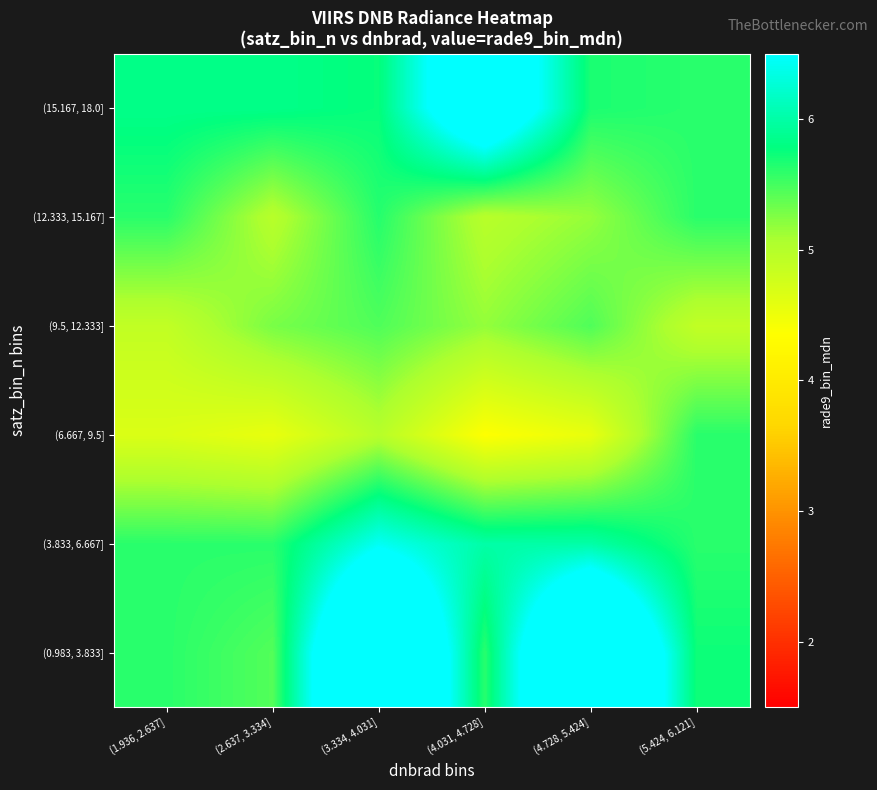

Reading left to right, list all the values displayed in this chart.

(0.983, 3.833]: (1.936, 2.637]=5.6	(2.637, 3.334]=5.4	(3.334, 4.031]=8.2	(4.031, 4.728]=5.6	(4.728, 5.424]=8.2	(5.424, 6.121]=5.7
(3.833, 6.667]: (1.936, 2.637]=5.6	(2.637, 3.334]=5.6	(3.334, 4.031]=6.4	(4.031, 4.728]=6.0	(4.728, 5.424]=6.0	(5.424, 6.121]=5.6
(6.667, 9.5]: (1.936, 2.637]=4.7	(2.637, 3.334]=4.5	(3.334, 4.031]=5.0	(4.031, 4.728]=4.4	(4.728, 5.424]=4.5	(5.424, 6.121]=5.6
(9.5, 12.333]: (1.936, 2.637]=4.9	(2.637, 3.334]=5.3	(3.334, 4.031]=5.5	(4.031, 4.728]=5.2	(4.728, 5.424]=5.5	(5.424, 6.121]=4.9
(12.333, 15.167]: (1.936, 2.637]=5.6	(2.637, 3.334]=5.0	(3.334, 4.031]=5.6	(4.031, 4.728]=5.0	(4.728, 5.424]=5.2	(5.424, 6.121]=5.6
(15.167, 18.0]: (1.936, 2.637]=5.8	(2.637, 3.334]=5.8	(3.334, 4.031]=5.8	(4.031, 4.728]=7.3	(4.728, 5.424]=5.7	(5.424, 6.121]=5.6